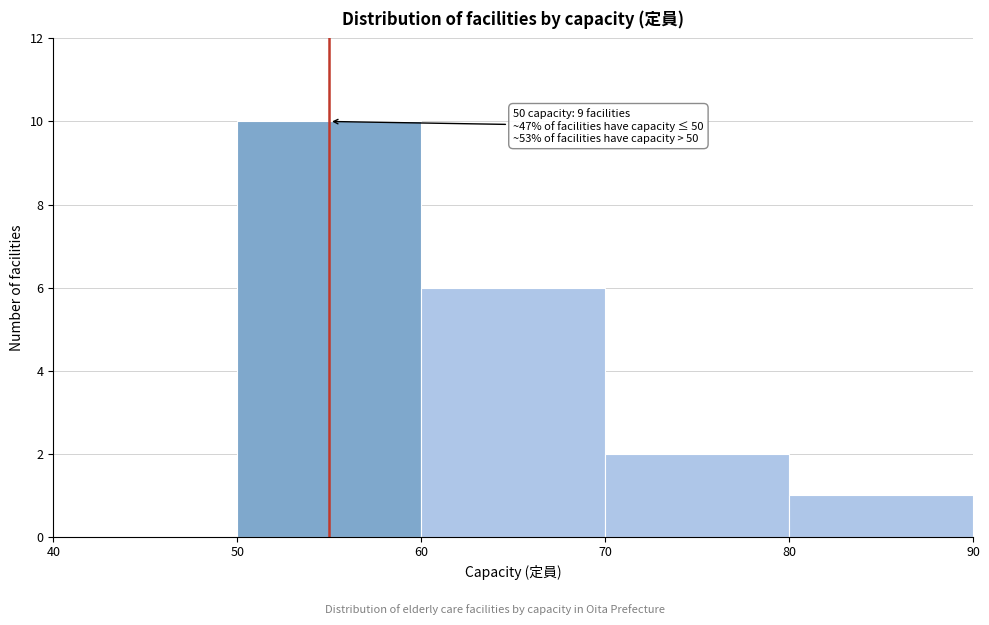

Which range on the x-axis has the tallest bar?

50 to 60